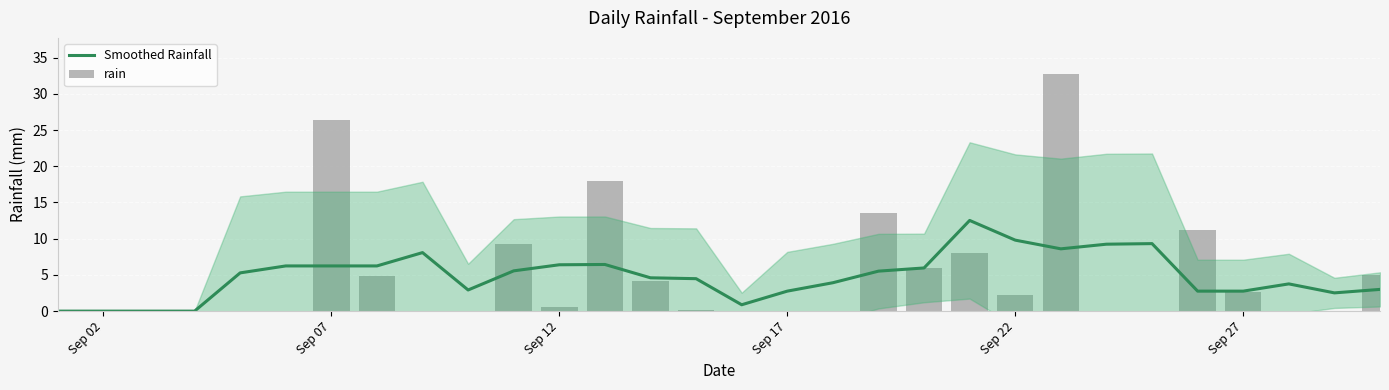

The Smoothed Rainfall series shows 2.9 at Sep 22. True or false?

False